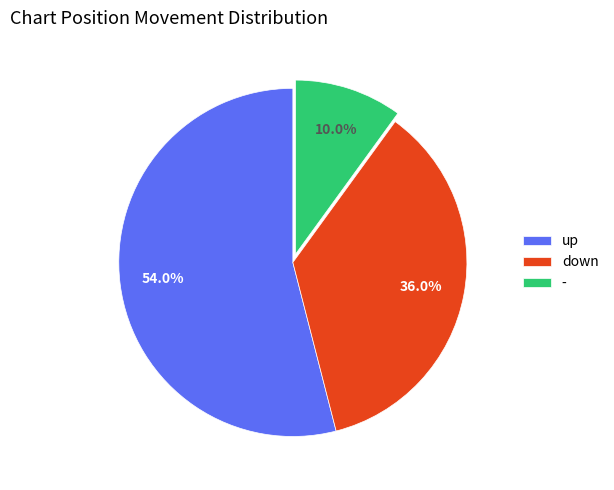

To the nearest percent, what is the difference between the largest and smallest slice percentages?

44%